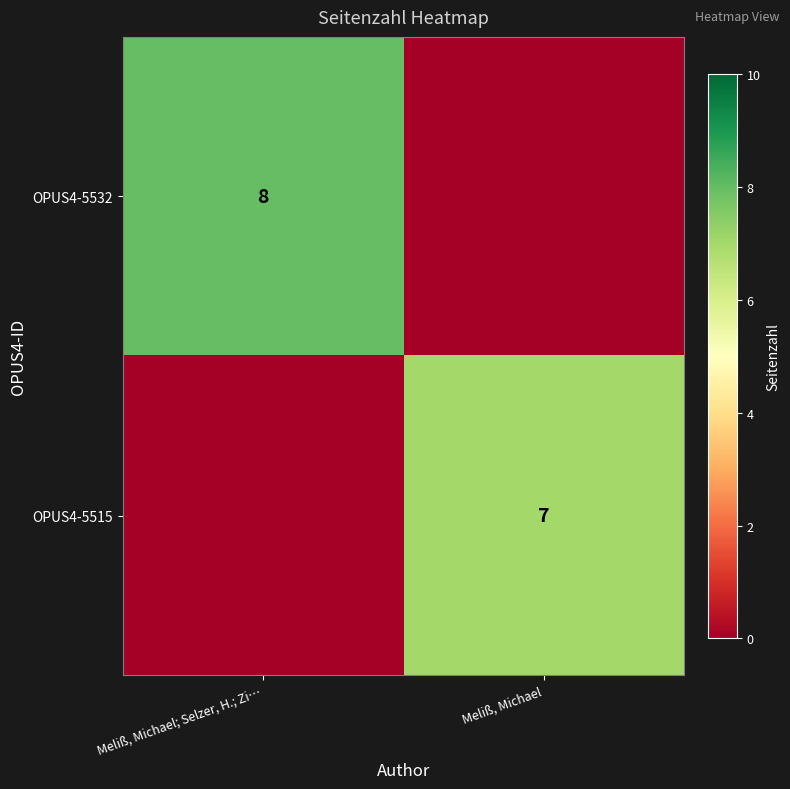

True or false: OPUS4-5515 has a value of 7 at Meliß, Michael.

True